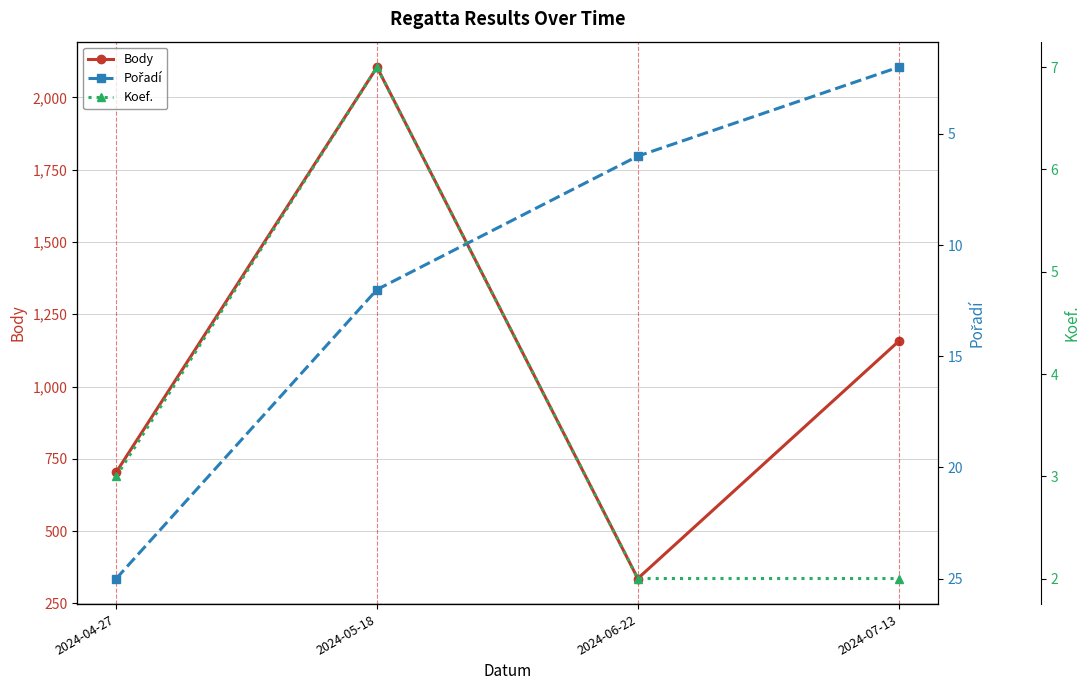

At which label does Koef. reach its peak?

2024-05-18